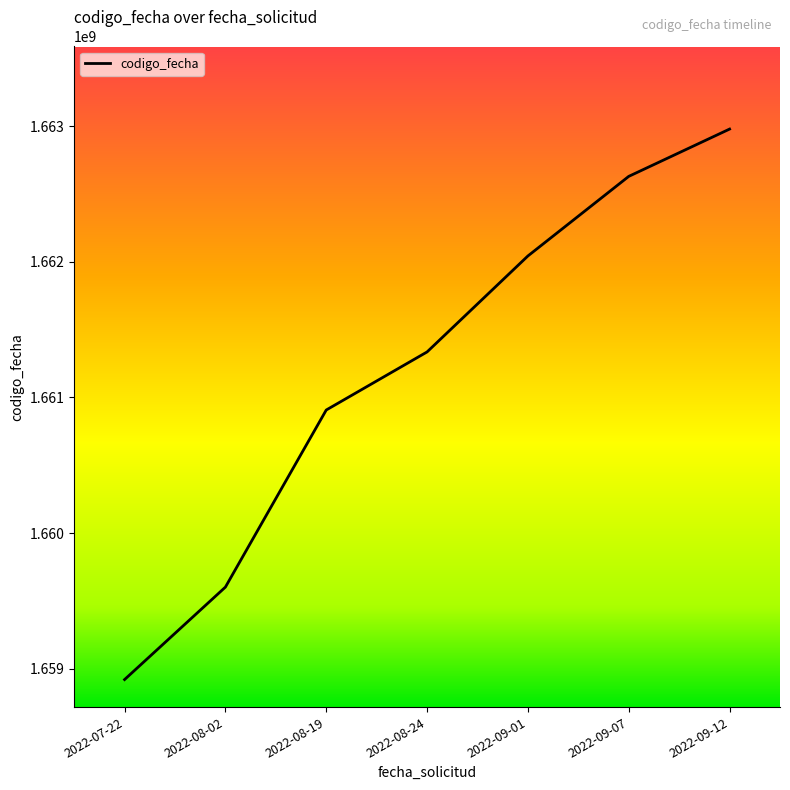

Reading left to right, list all the values displayed in this chart.

1658921767	1659602993	1660907735	1661335601	1662042777	1662629051	1662977529